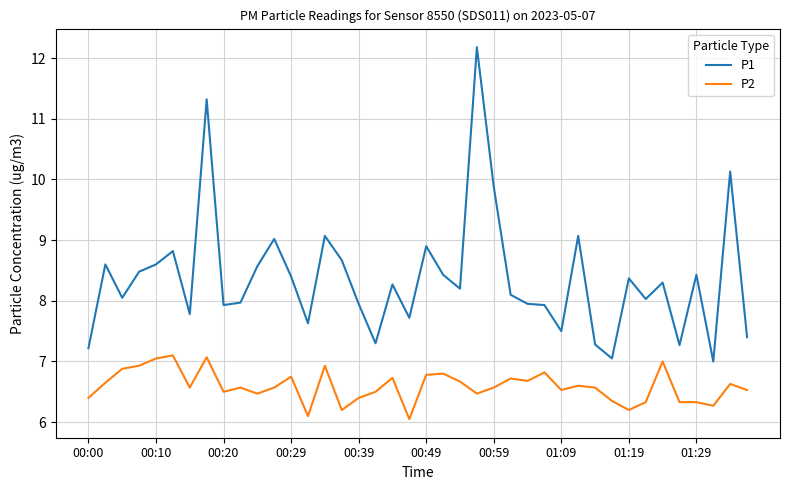

What is the minimum value for P1?

7.0